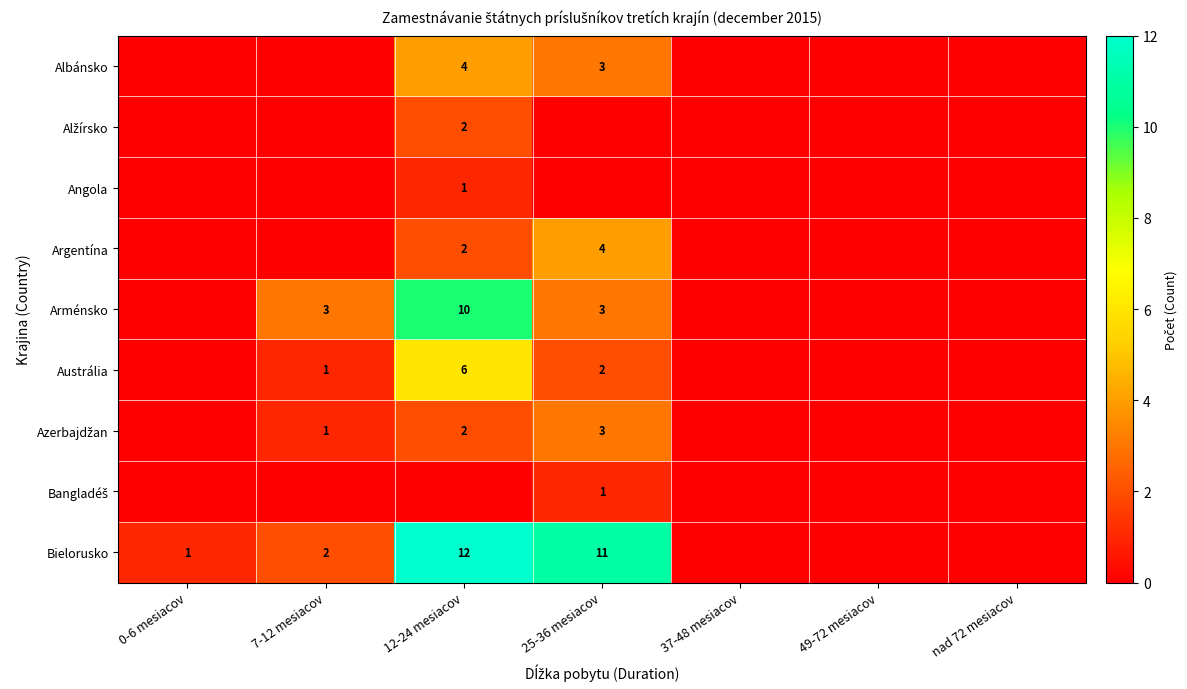

How many data points does each series have?

7